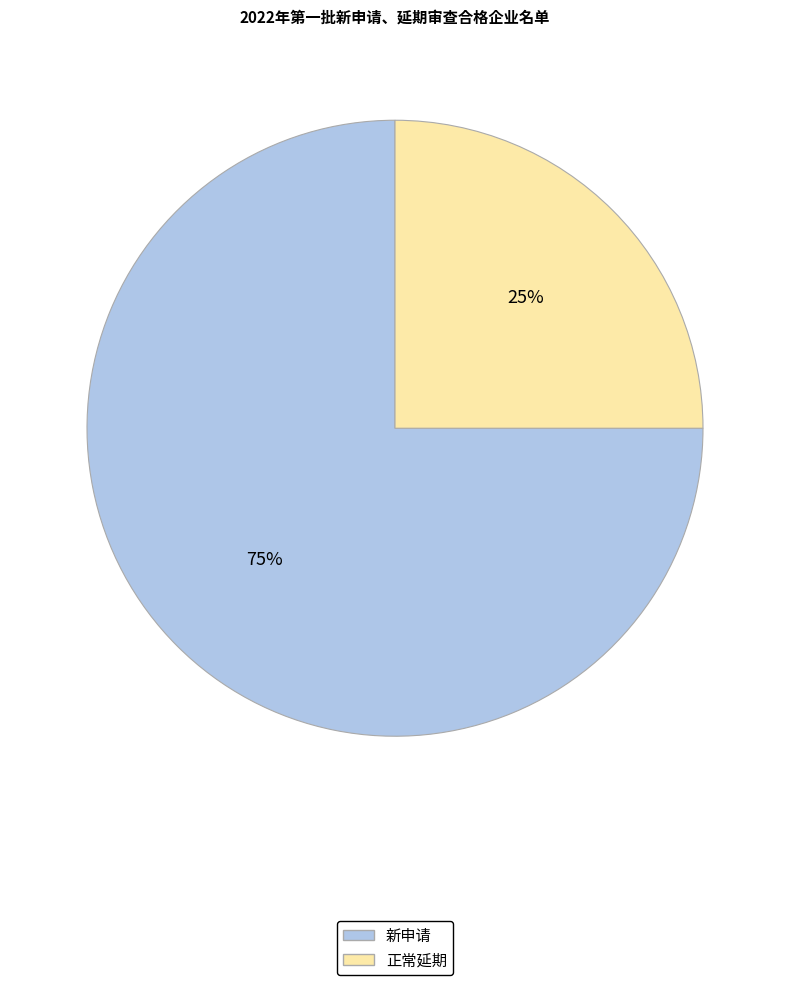

What percentage is the 正常延期 slice, to the nearest percent?

25%